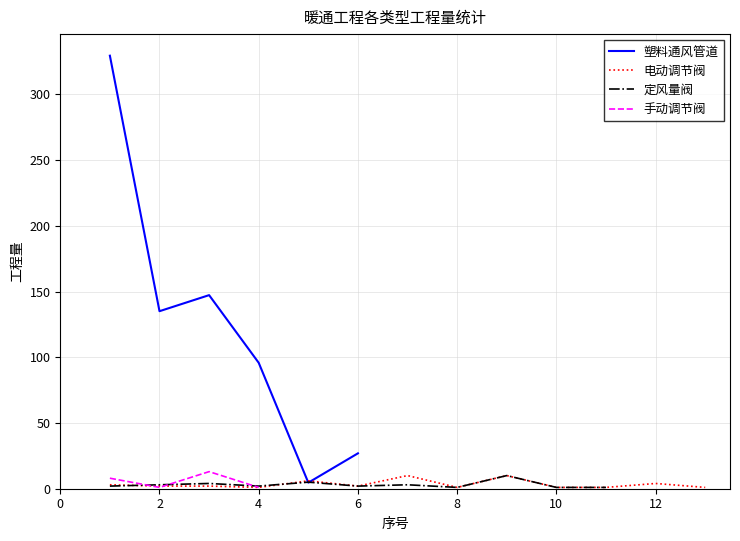

What is the maximum value shown in the chart?

329.4